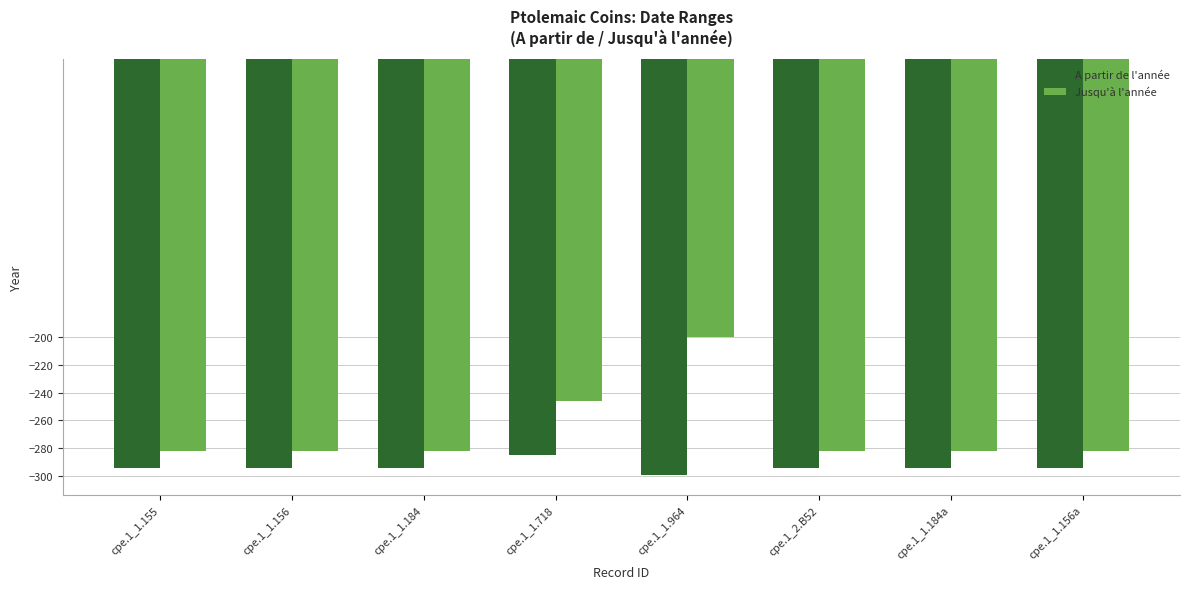

Reading left to right, what are all the values shown in this chart?

A partir de l'année: -294	-294	-294	-285	-299	-294	-294	-294
Jusqu'à l'année: -282	-282	-282	-246	-200	-282	-282	-282